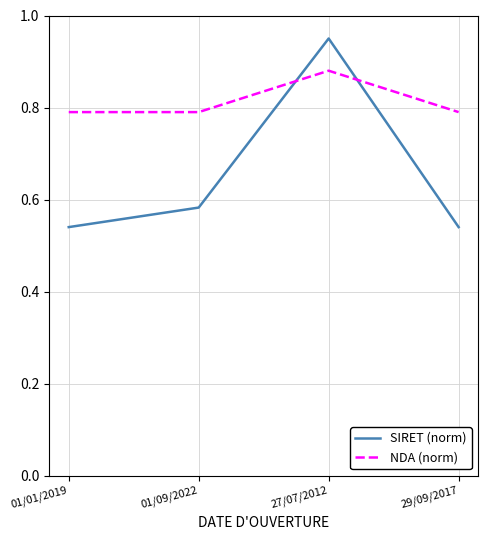

Which category has the highest value in the SIRET (norm) series?

27/07/2012